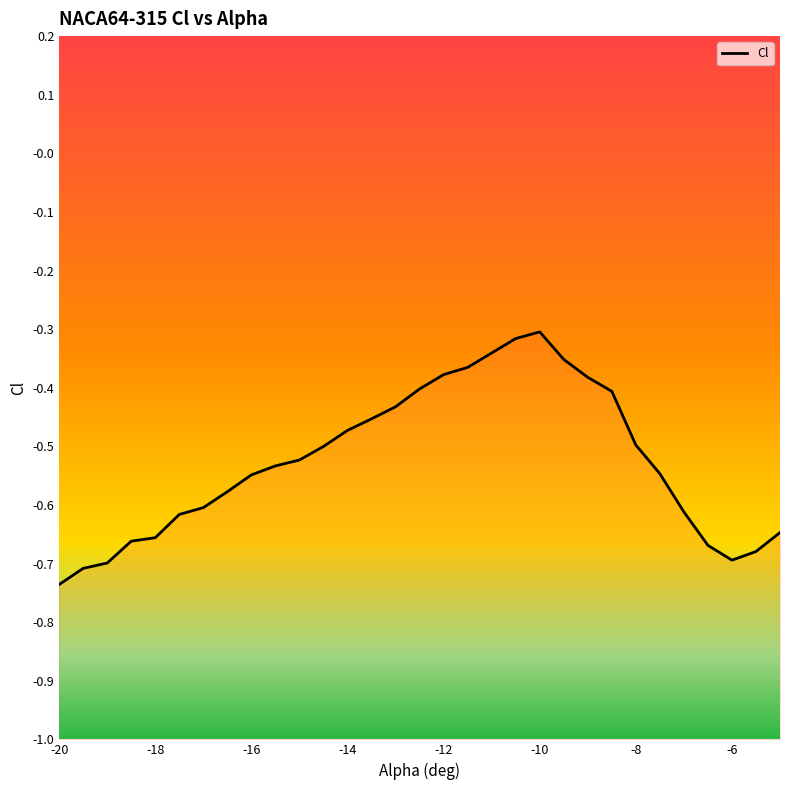

What is the label of the 14th point from the left?

-13.5